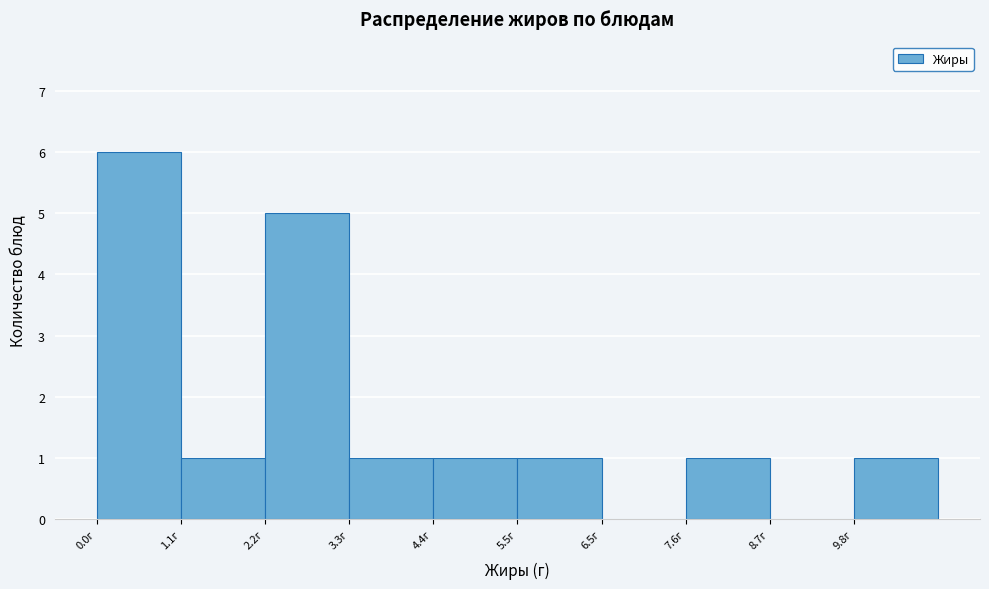

How tall is the bar that spans 0.0 to 1.2 on the x-axis? Neither the bar edges nor the heights are printed on the chart, so give them approximately, as read against the axes.

6